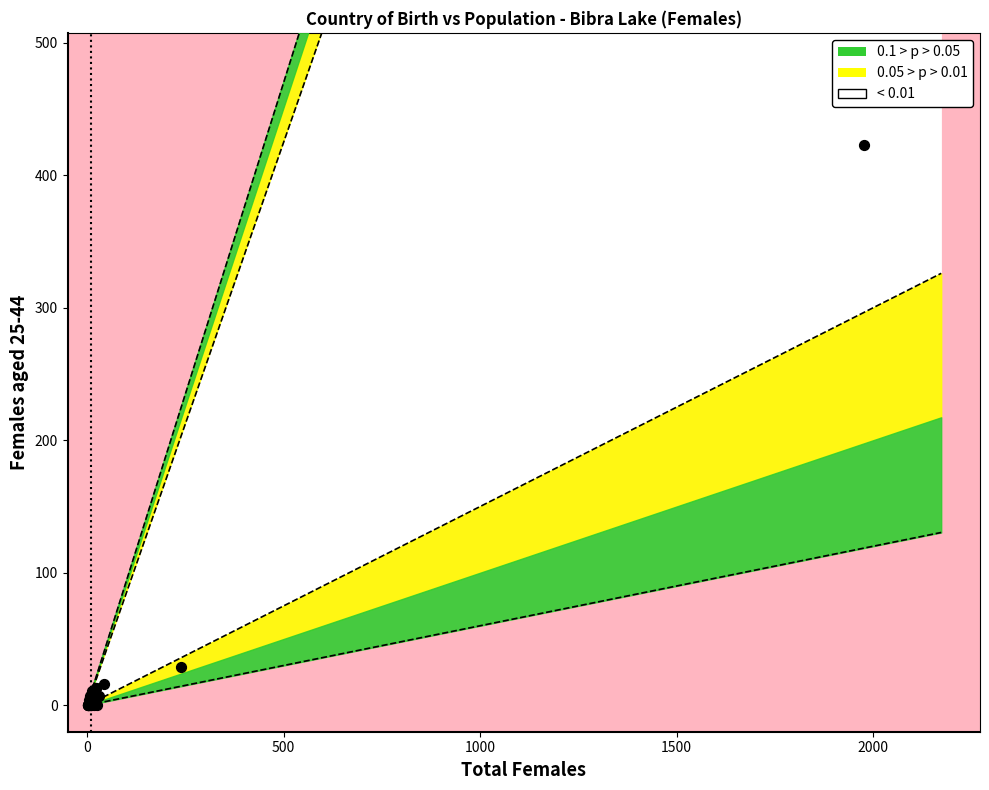

What Y value in the scatter plot is closest to 211?

29